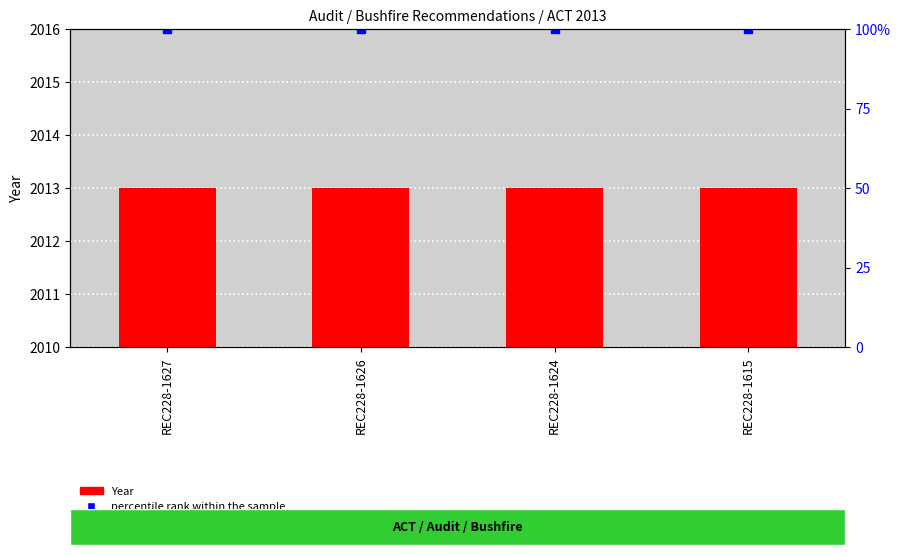

What is the total value across all series at REC228-1624?

2113